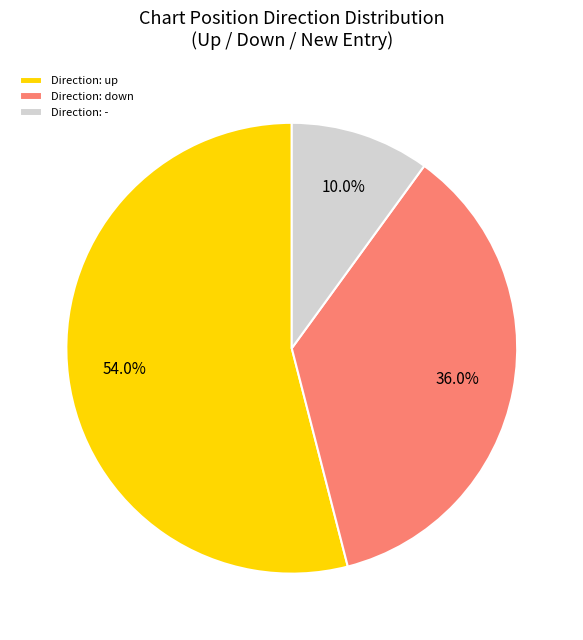

Rank the categories by value from highest to lowest.

Direction: up, Direction: down, Direction: -